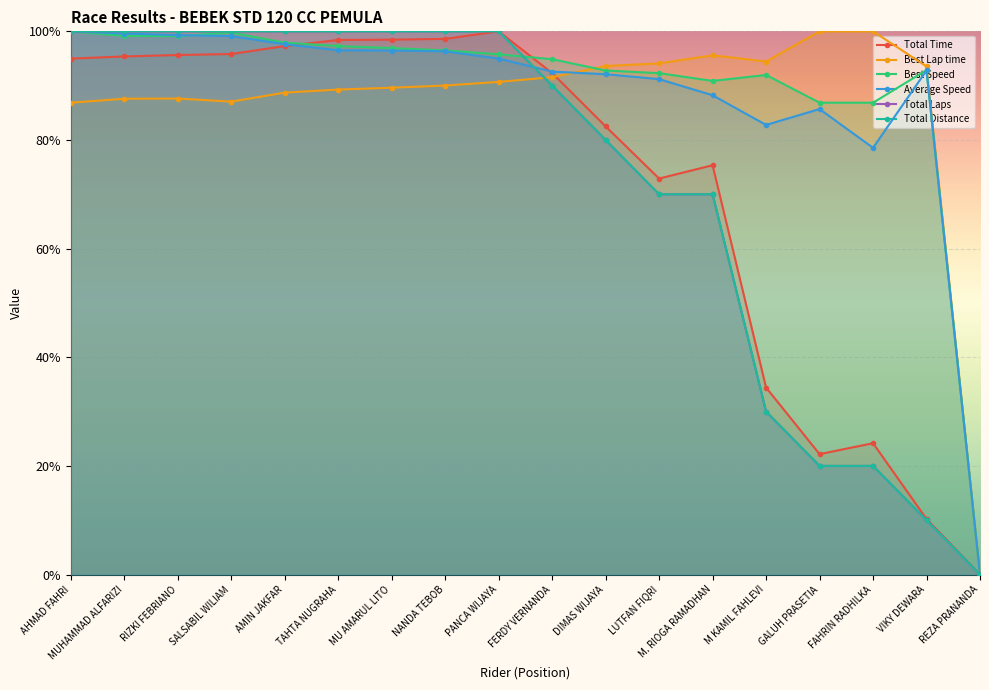

At which label does Best Speed reach its peak?

AHMAD FAHRI